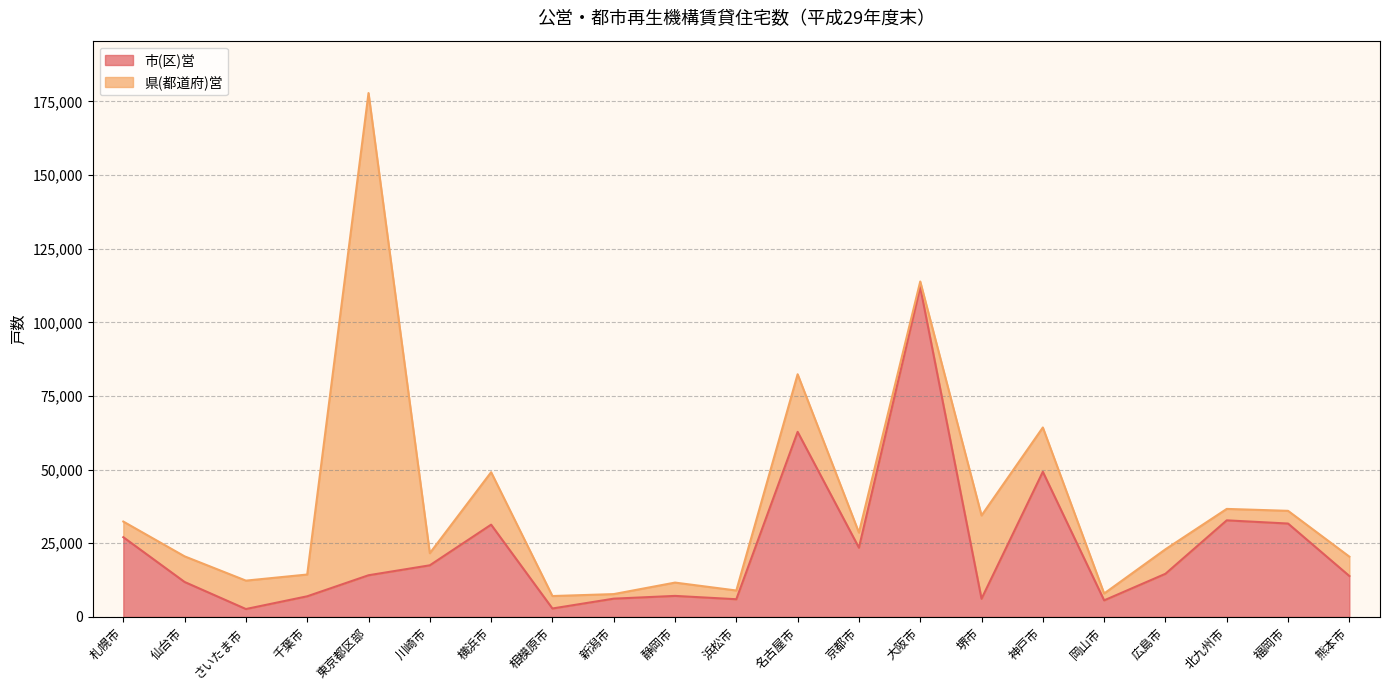

What is the maximum value for 市(区)営?

111971